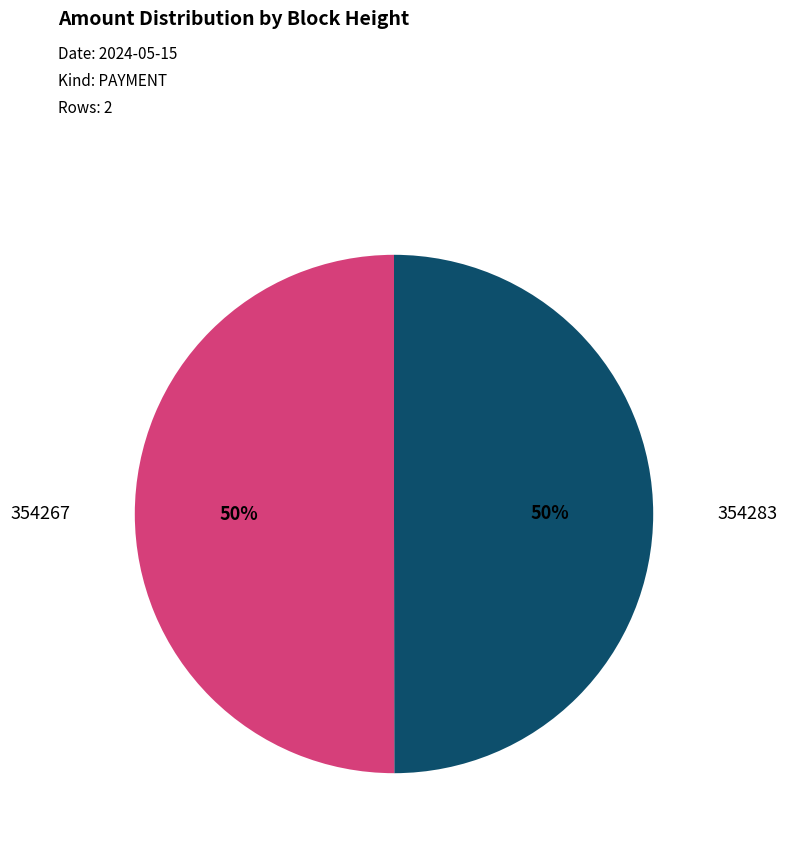

How many segments does this pie chart have?

2